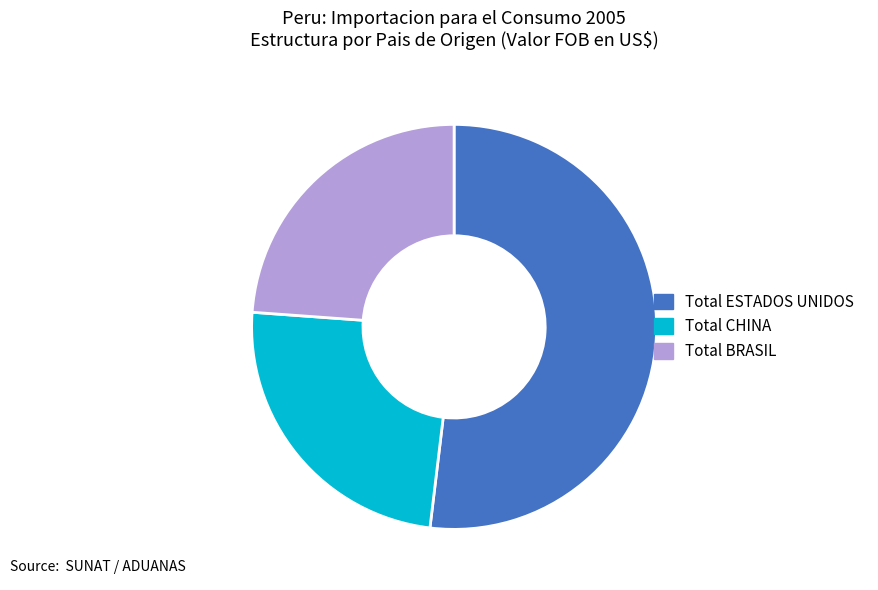

Count the number of slices in the pie.

3